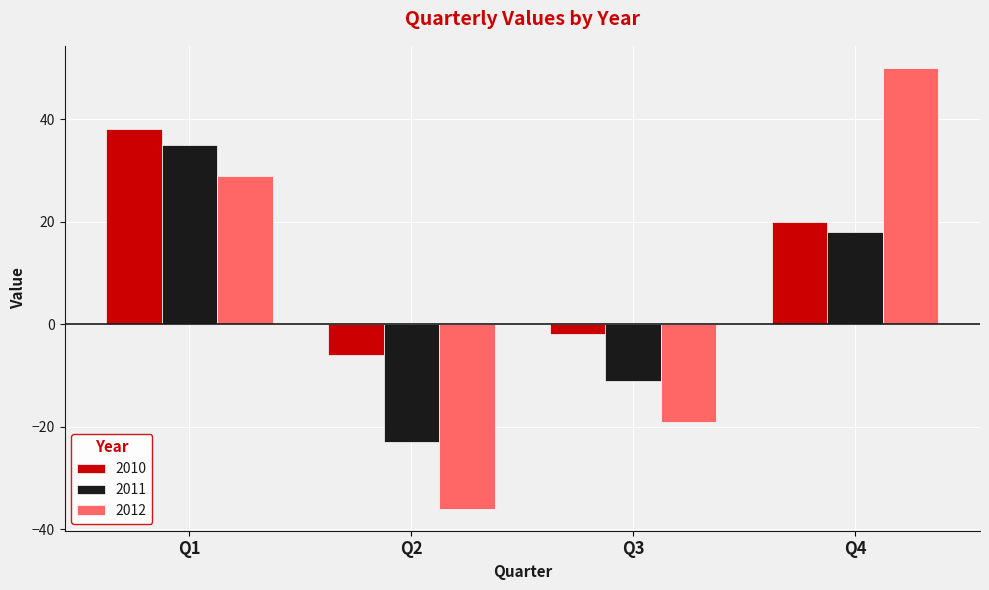

What is the value of the 2010 bar at the 4th from the left?

20